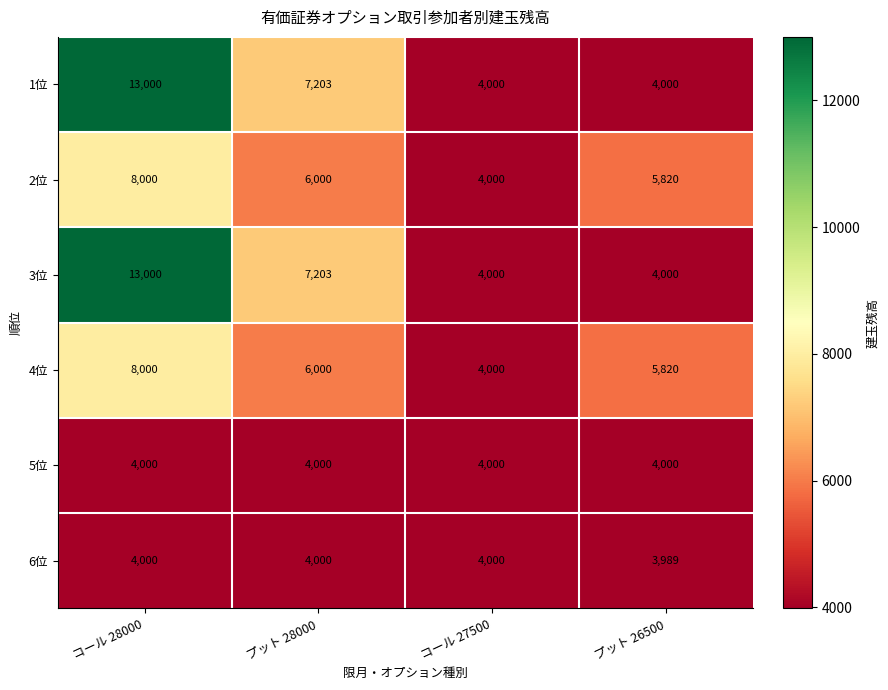

True or false: 5位 has a value of 4000 at コール 28000.

True